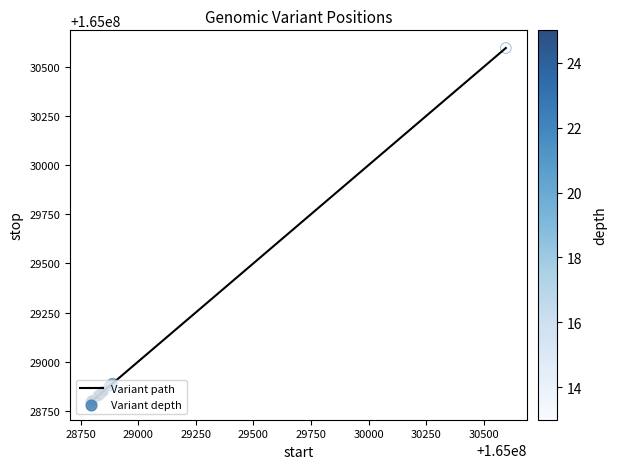

What is the difference between the maximum and minimum values?

1801